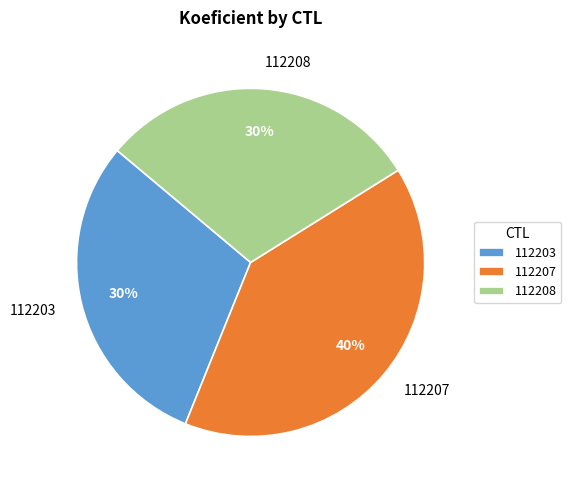

How many segments does this pie chart have?

3